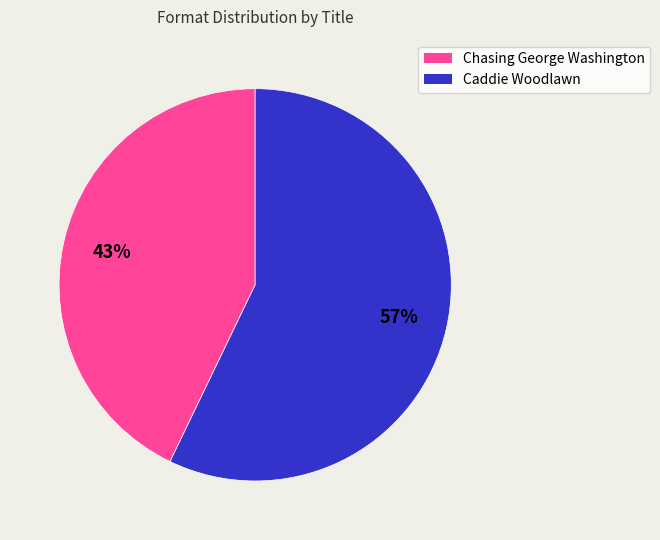

What percentage is the Caddie Woodlawn slice, to the nearest percent?

57%